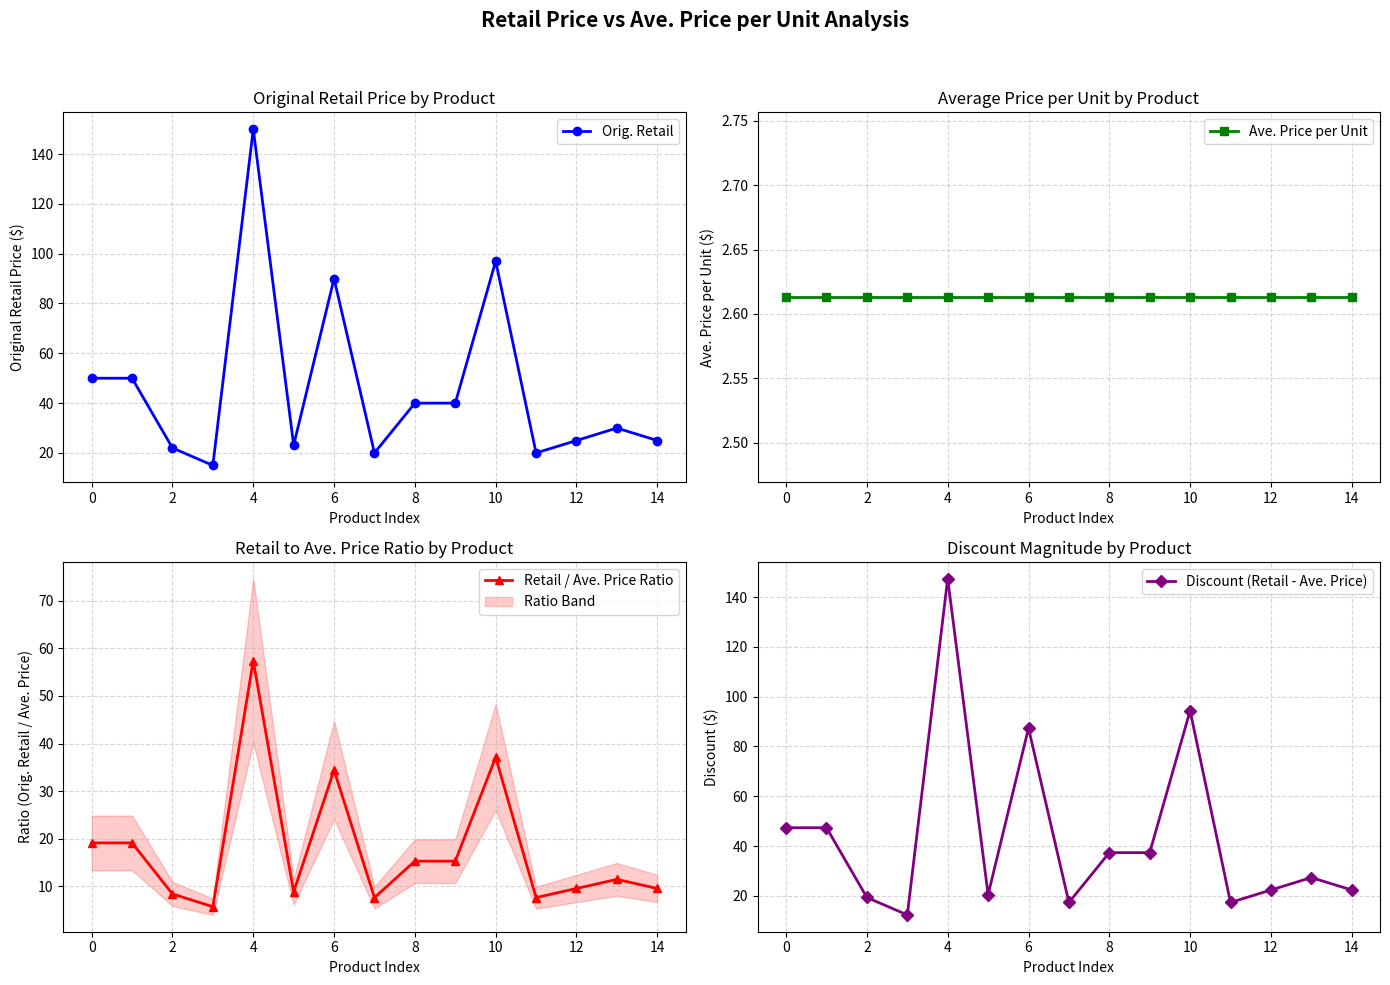

Which category has the highest value in the Orig. Retail series?

4